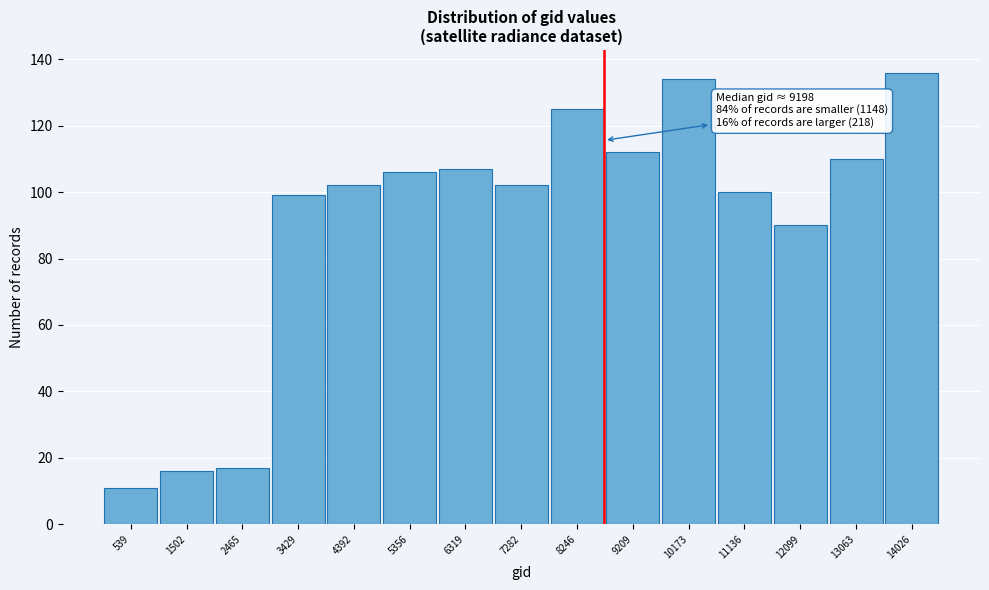

Reading left to right, list all the values displayed in this chart.

11	16	17	99	102	106	107	102	125	112	134	100	90	110	136